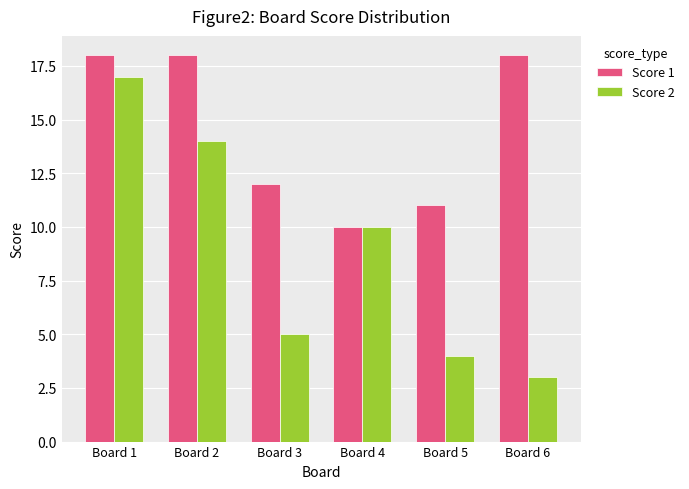

The value of Score 2 at Board 4 is 7. True or false?

False